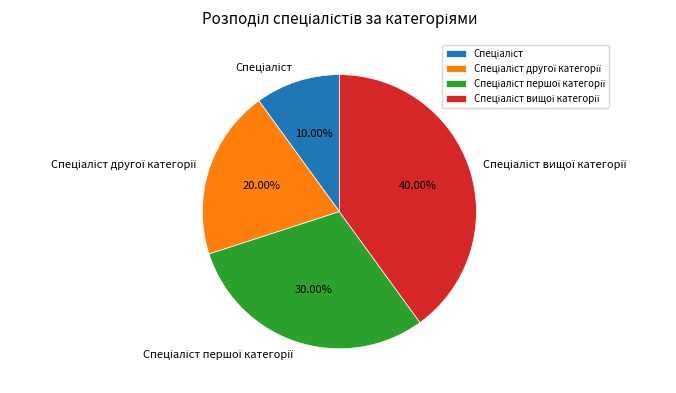

Is there any slice that represents more than half of the pie?

No